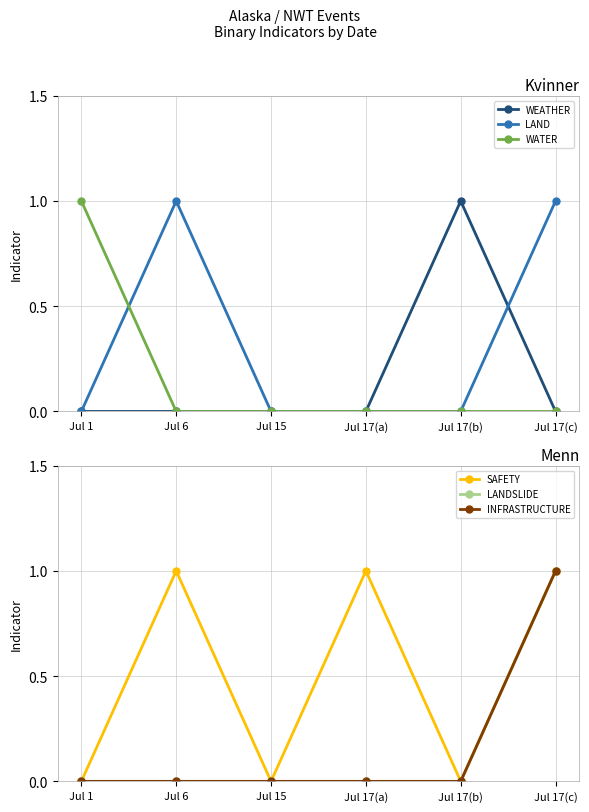

Is this an area chart (filled region under the line)?

No